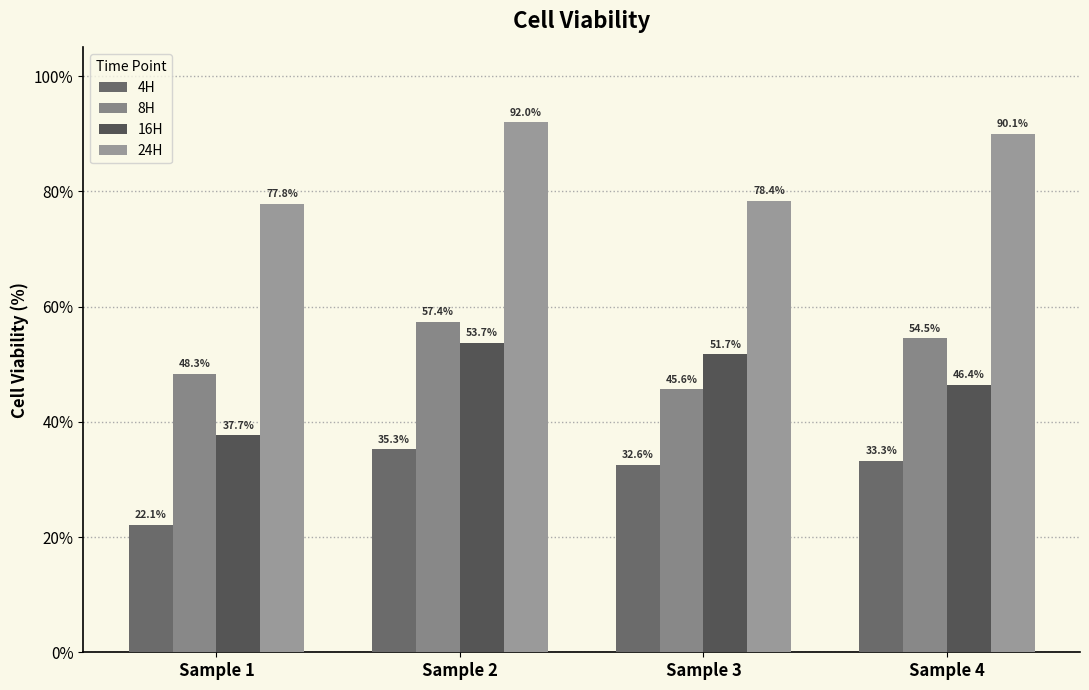

What is the total value across all series at Sample 4?

224.2